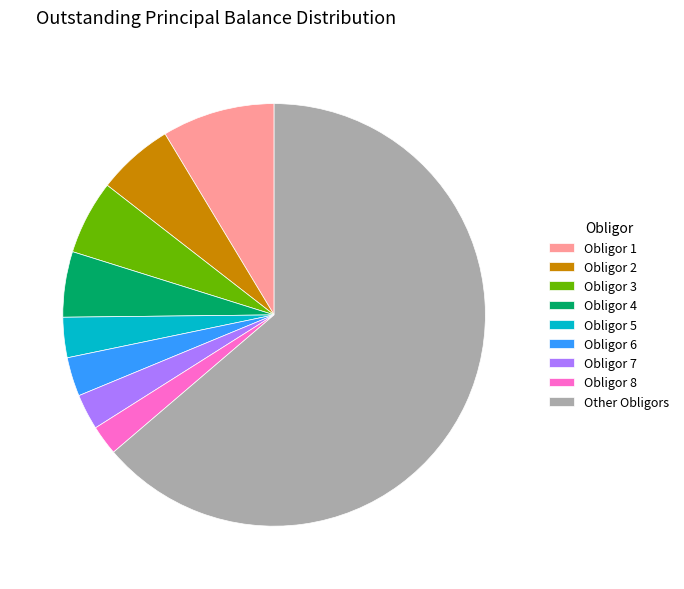

Is there any slice that represents more than half of the pie?

Yes